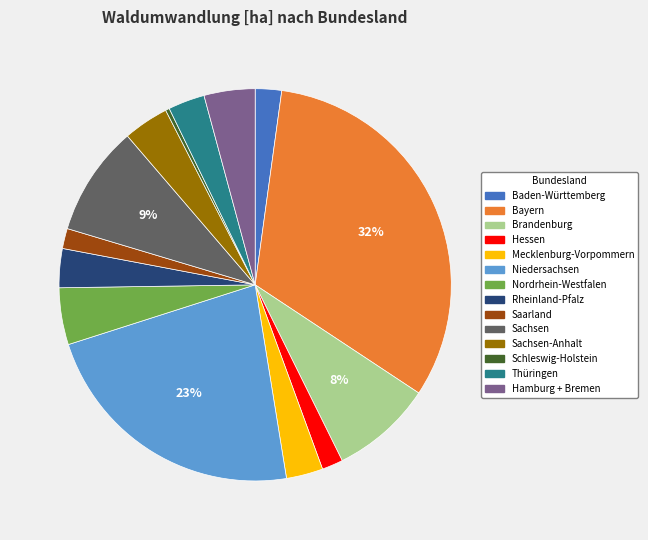

Is there any slice that represents more than half of the pie?

No